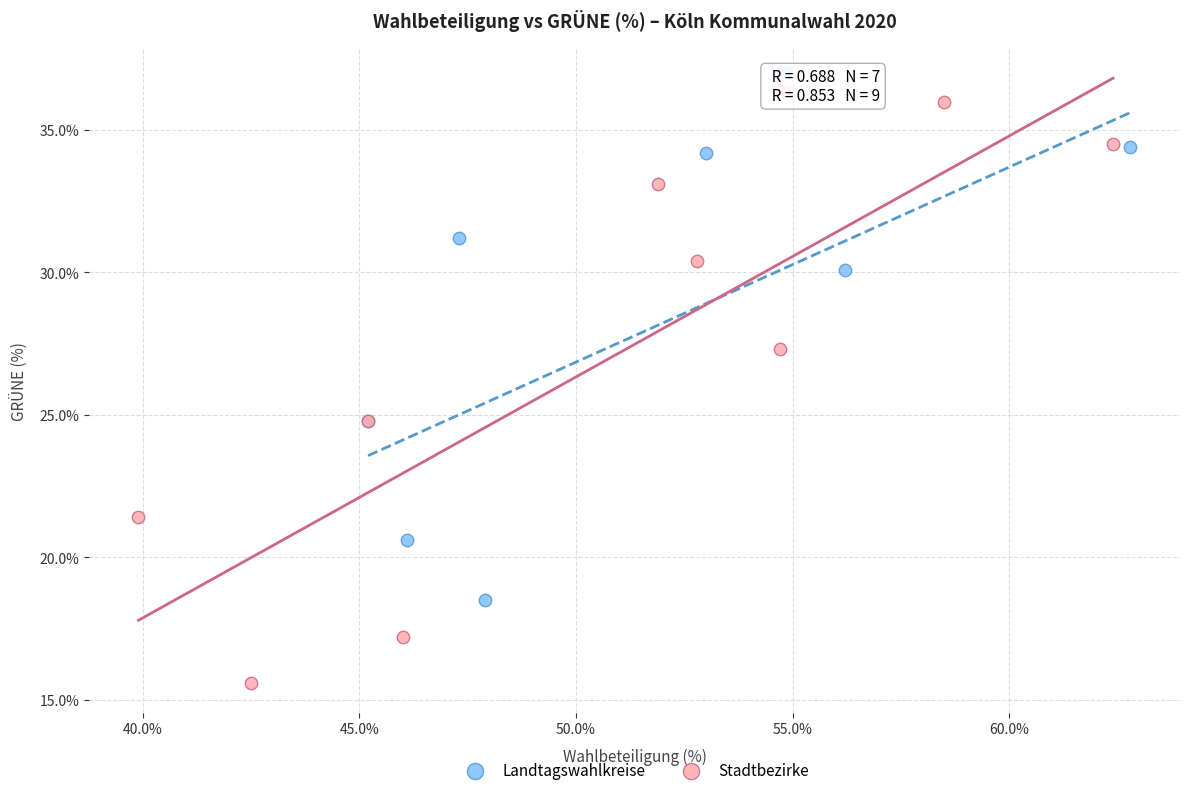

Which series contains the highest Y value?

Stadtbezirke